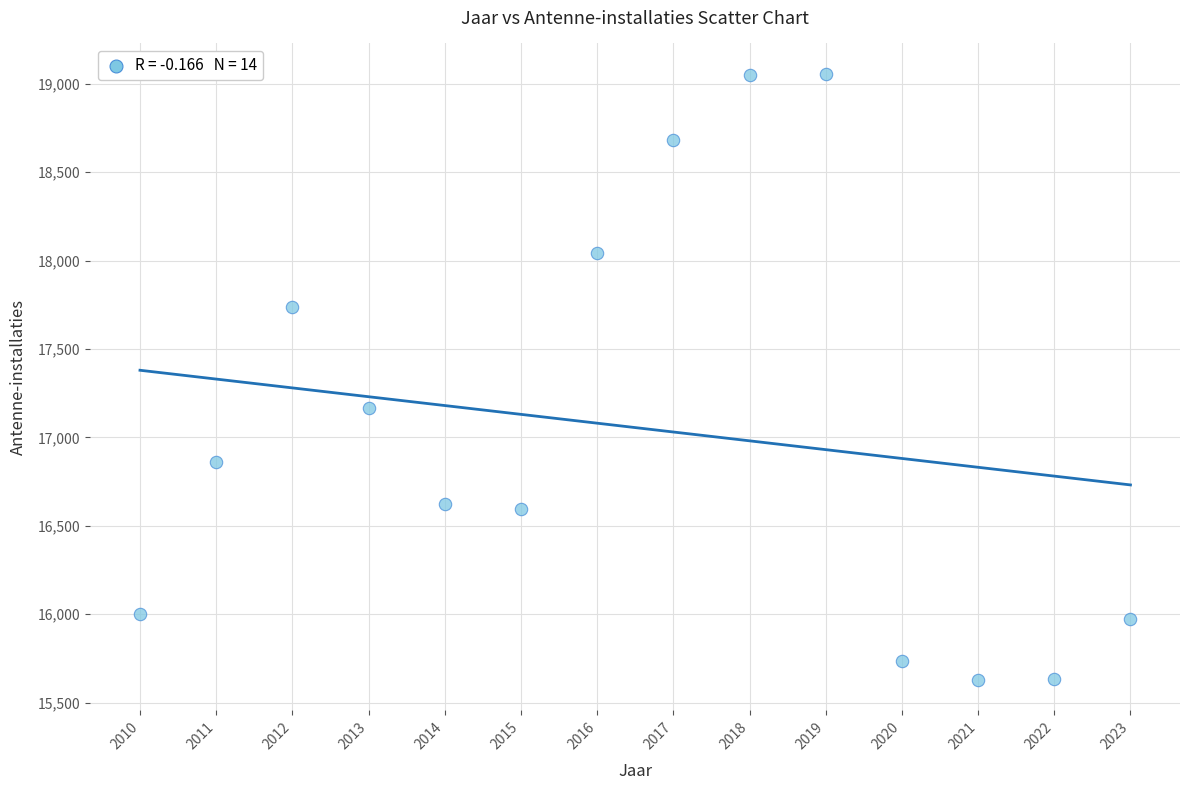

What Y value in the scatter plot is closest to 17342?

17164